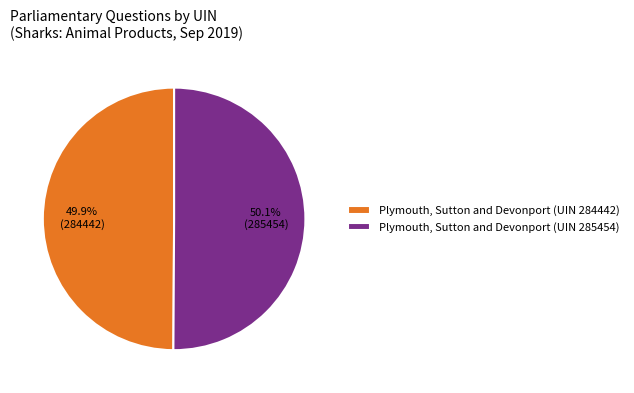

How much of the chart is everything except Plymouth, Sutton and Devonport (UIN 284442)?

50.1%